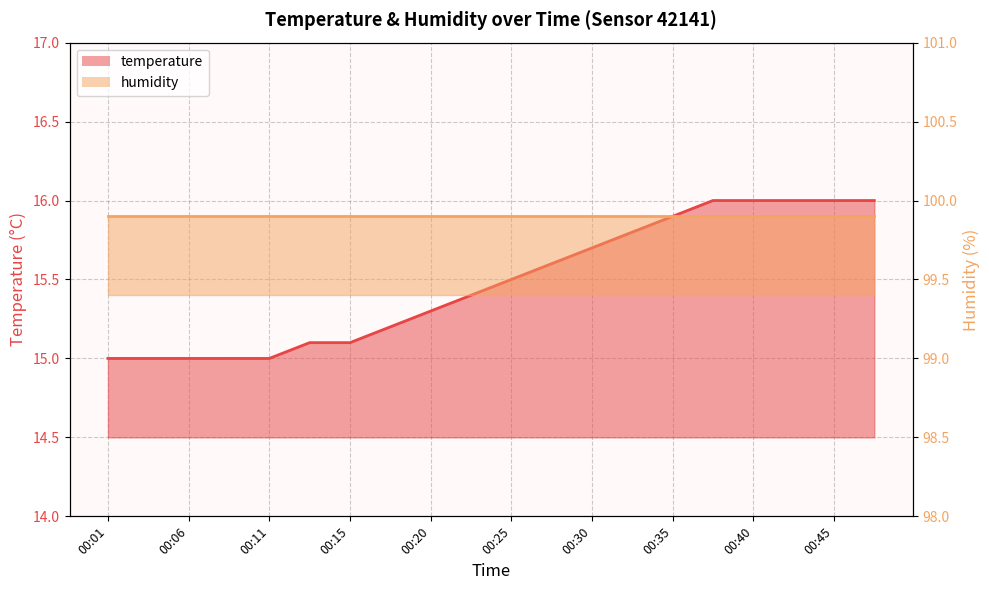

What is the change in value from 00:11 to 00:45?

+1.0